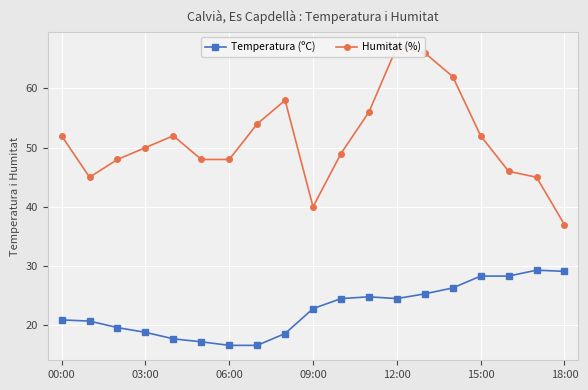

At which label does Temperatura (ºC) first exceed 22?

09:00